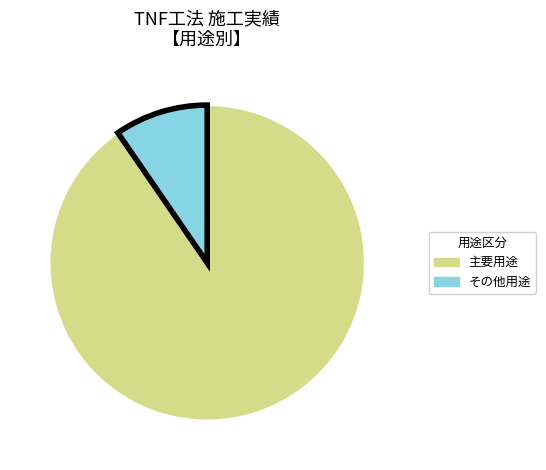

Do 主要用途 and その他用途 together represent more than half of the pie?

Yes